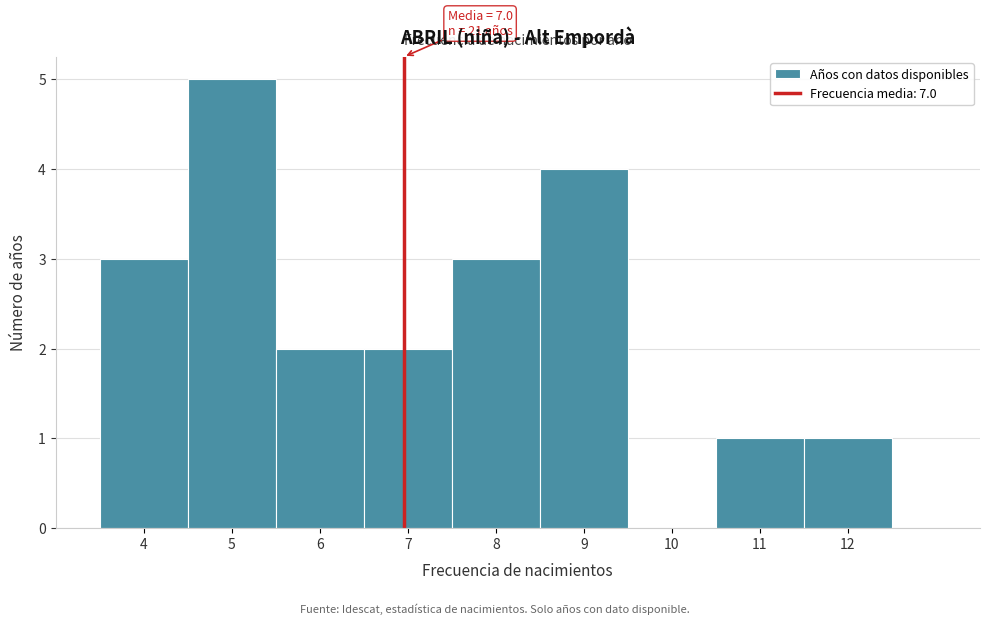

Over which range of the x-axis is the bar tallest?

4.5 to 5.5